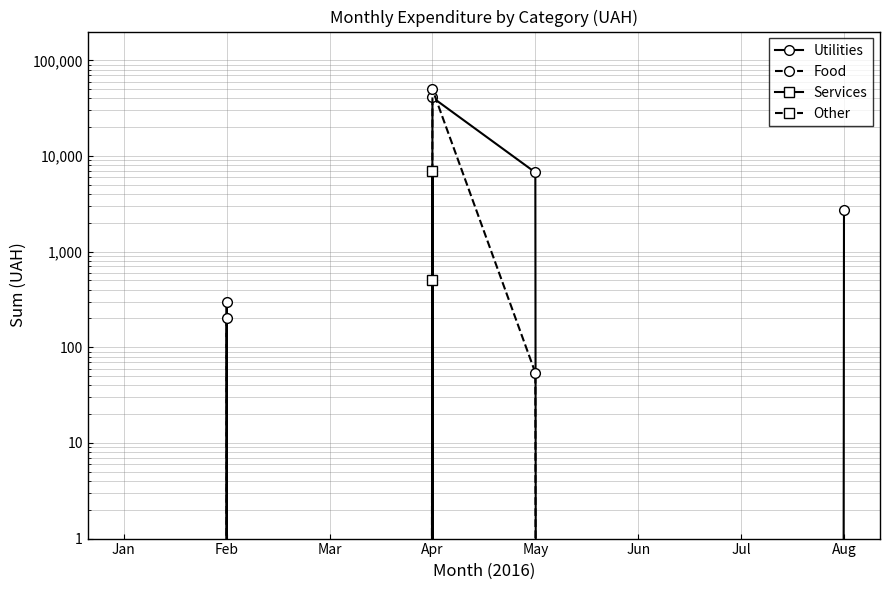

Which series has the largest total across all categories?

Utilities